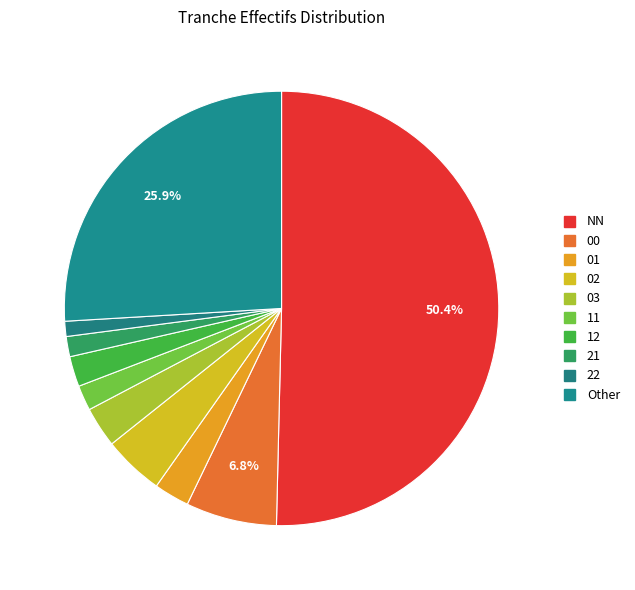

What percentage is NOT represented by 21?

98.5%